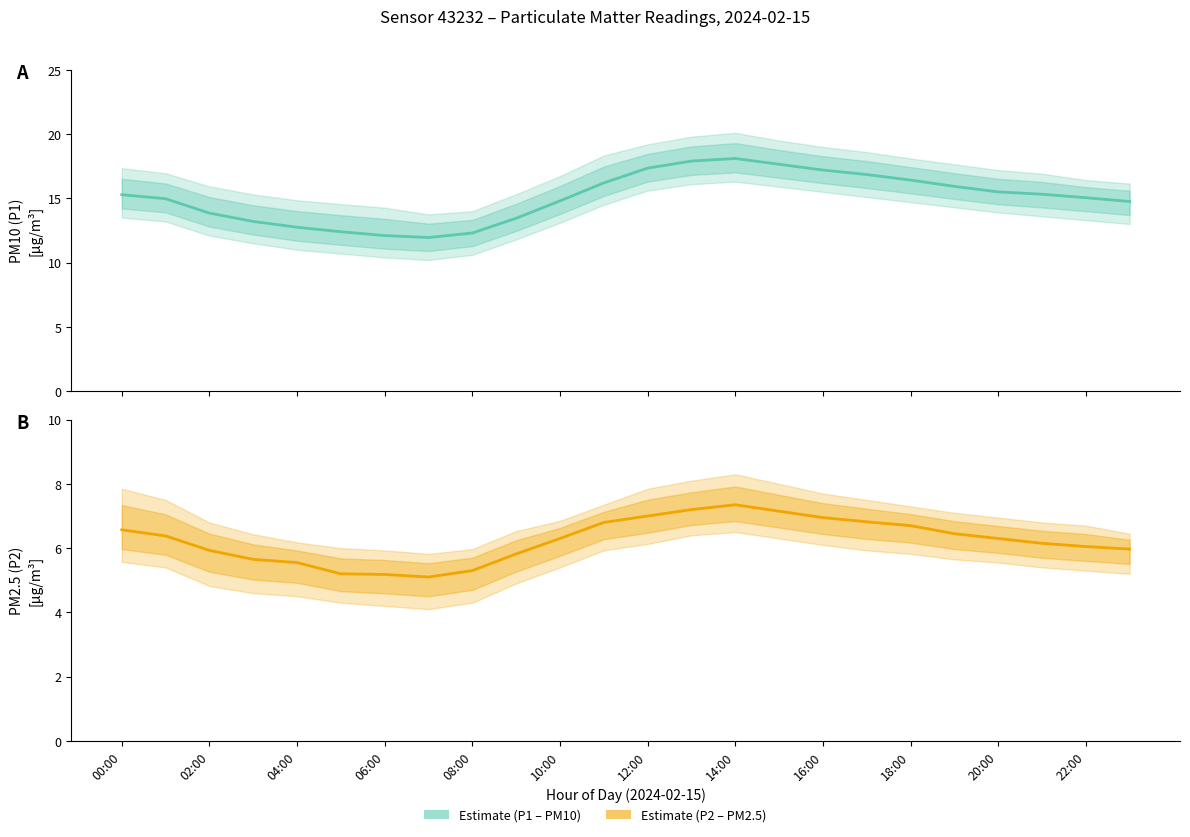

Between 18:00 and 19, which series saw the biggest shift?

Estimate (P1)